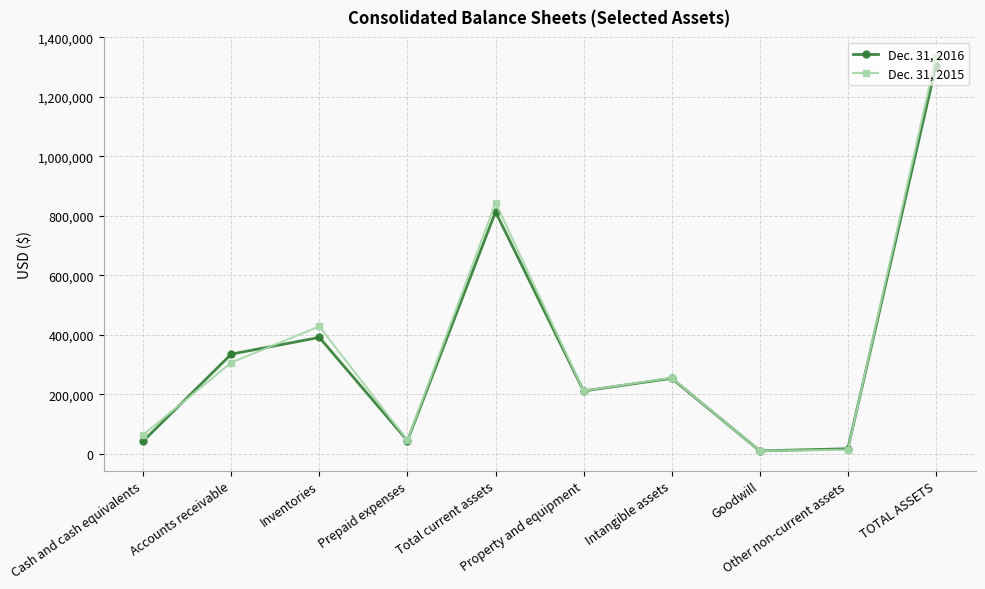

What is the maximum value for Dec. 31, 2016?

1304533